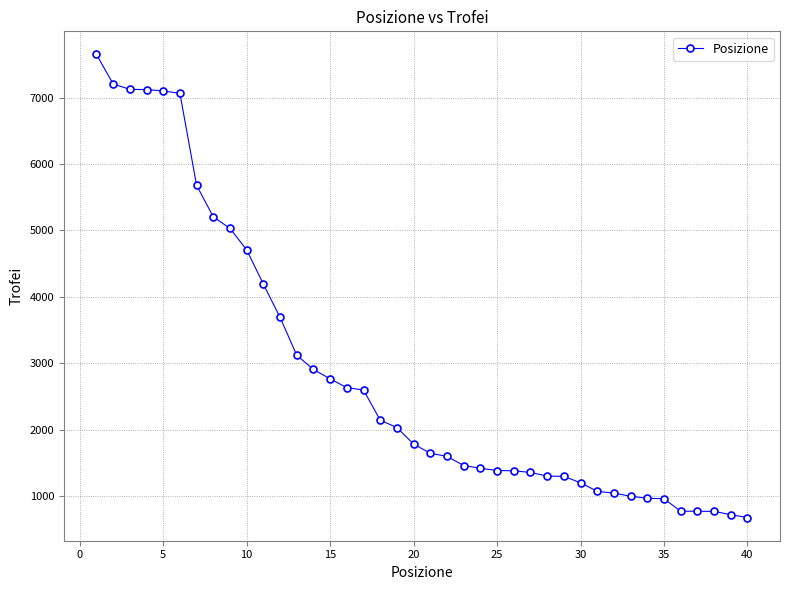

What is the value of the 9th point from the left?

5031